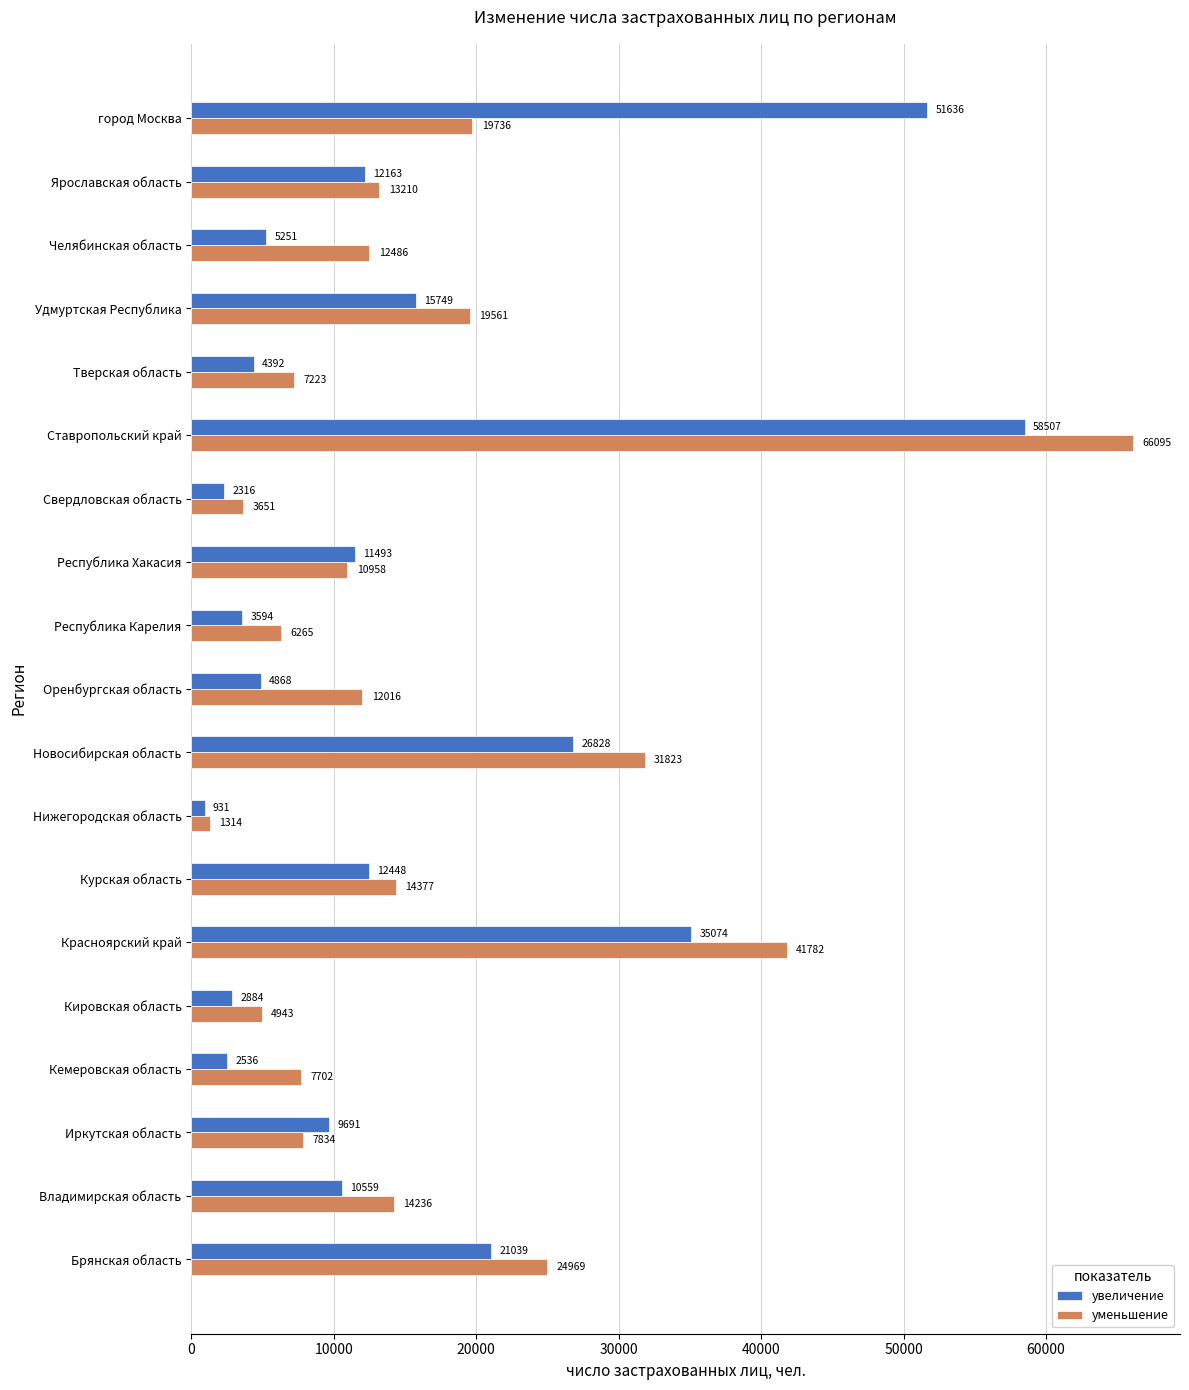

Which series changed the most between Владимирская область and Иркутская область?

уменьшение